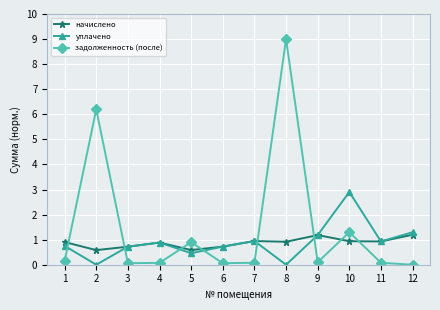

True or false: задолженность (после) has more than 2 points higher than both neighbors.

True